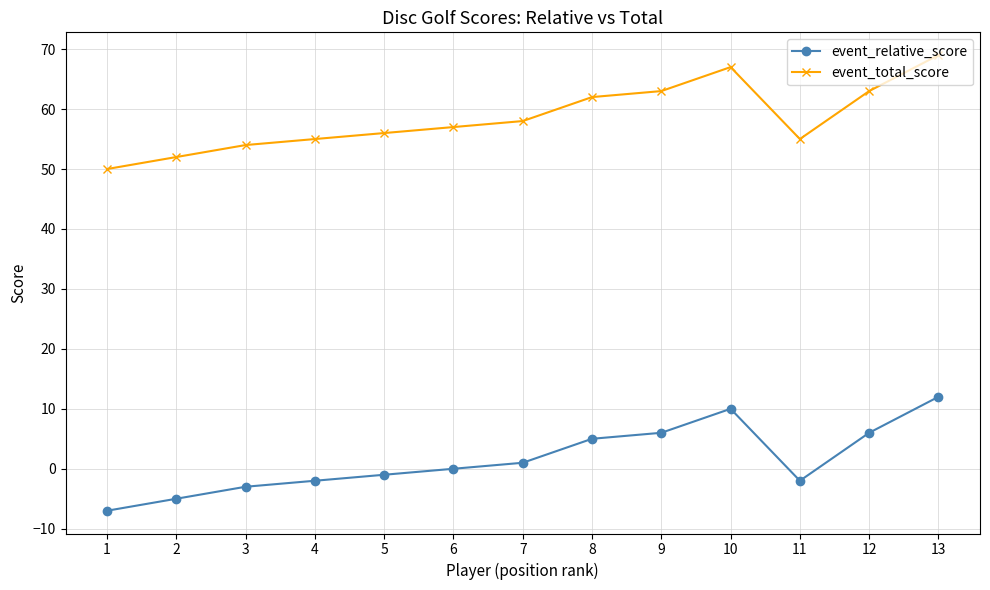

Reading left to right, list all the values displayed in this chart.

event_relative_score: -7	-5	-3	-2	-1	0	1	5	6	10	-2	6	12
event_total_score: 50	52	54	55	56	57	58	62	63	67	55	63	69